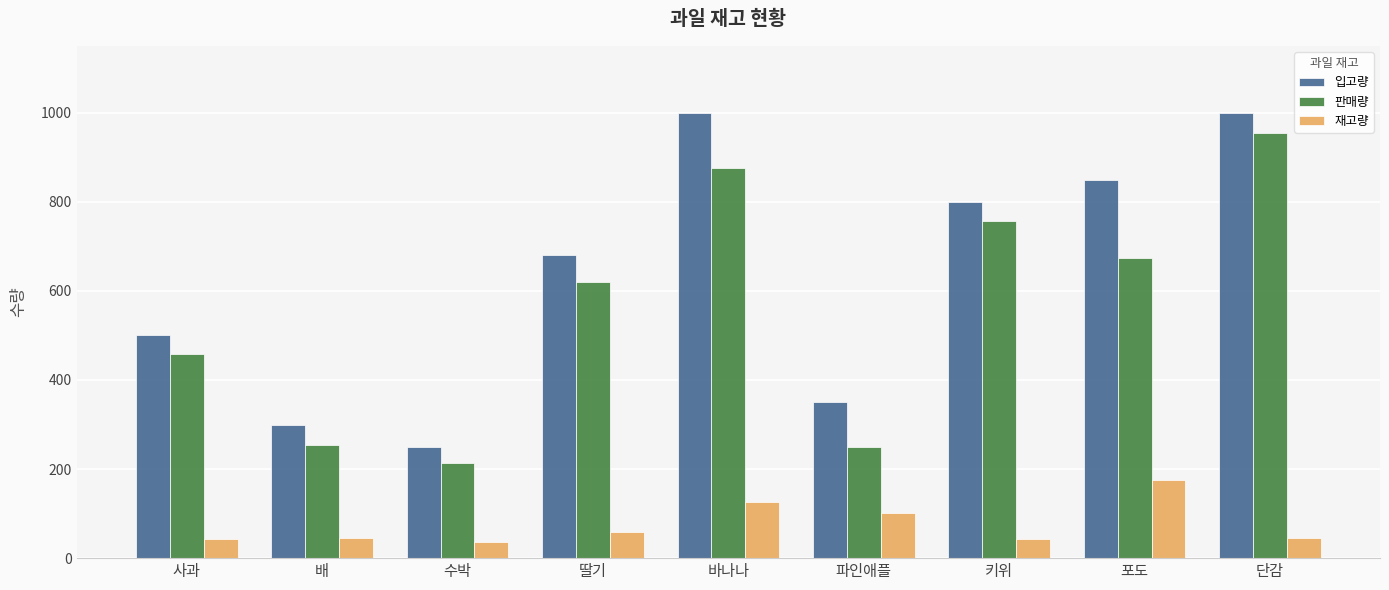

Rank the series at 딸기 from lowest to highest value.

재고량, 판매량, 입고량